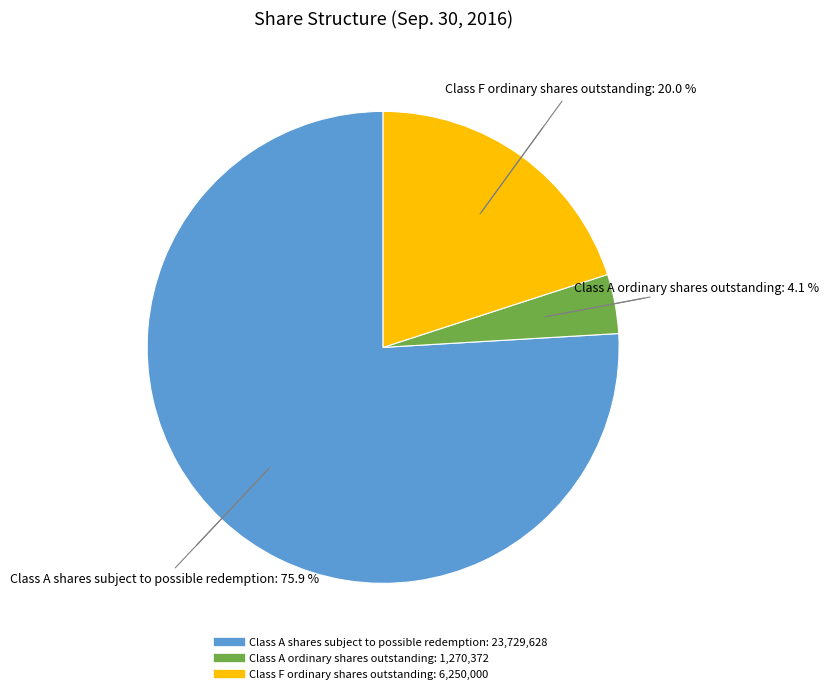

To the nearest percent, what is the difference between the Class F ordinary shares outstanding and Class A ordinary shares outstanding slice percentages?

16%